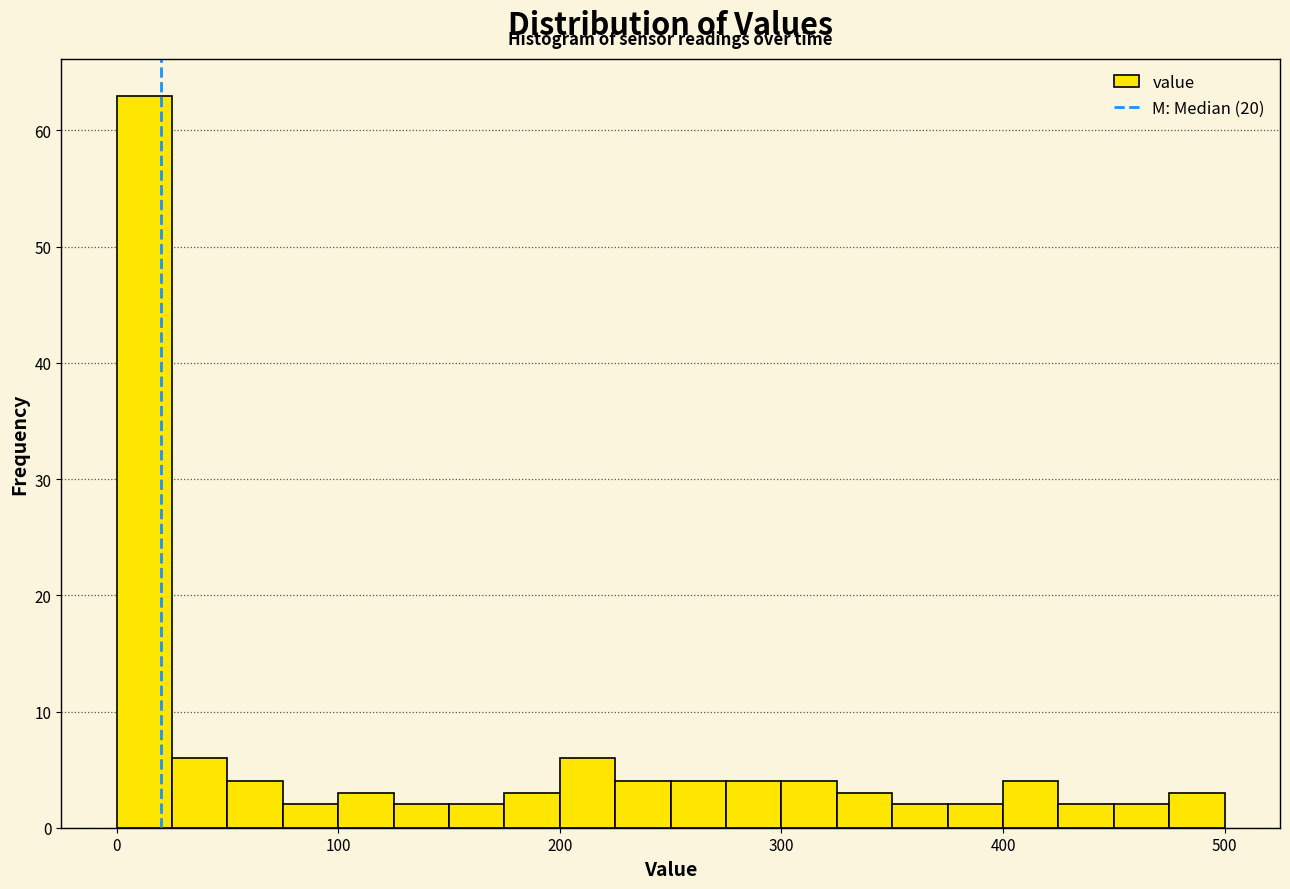

Read against the x-axis, roughly where is the centre of the tallest bar?

10